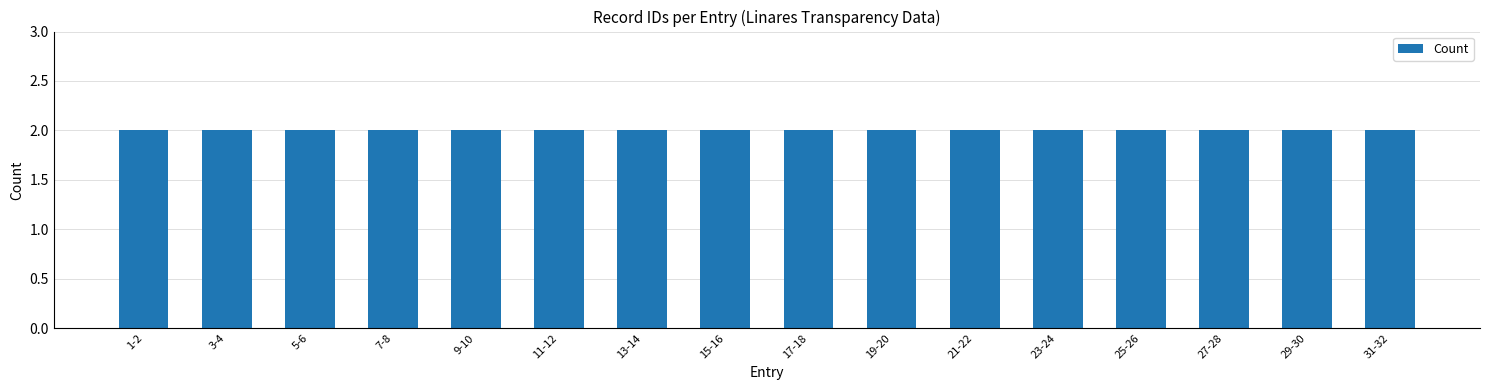

How many series are shown in this chart?

1